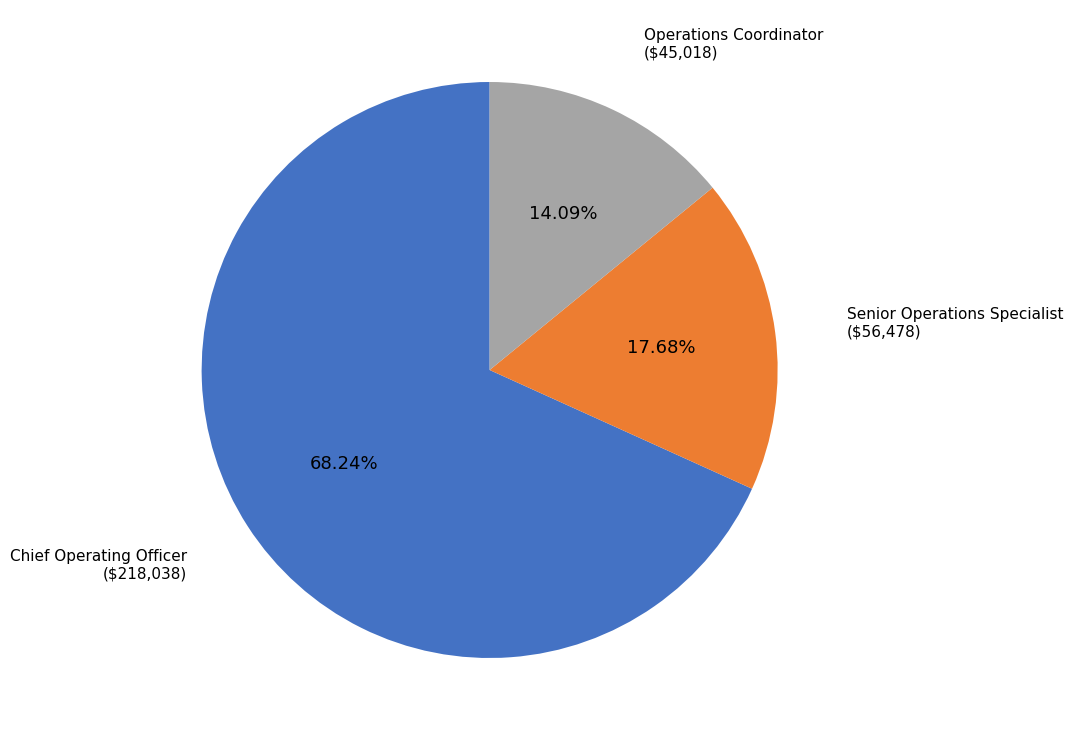

The Operations Coordinator slice represents 20% of the pie. True or false?

False